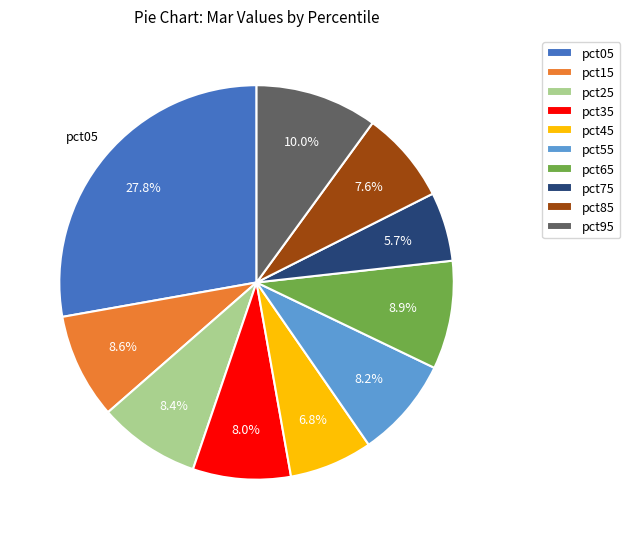

Which category has the smallest portion of the pie?

pct75